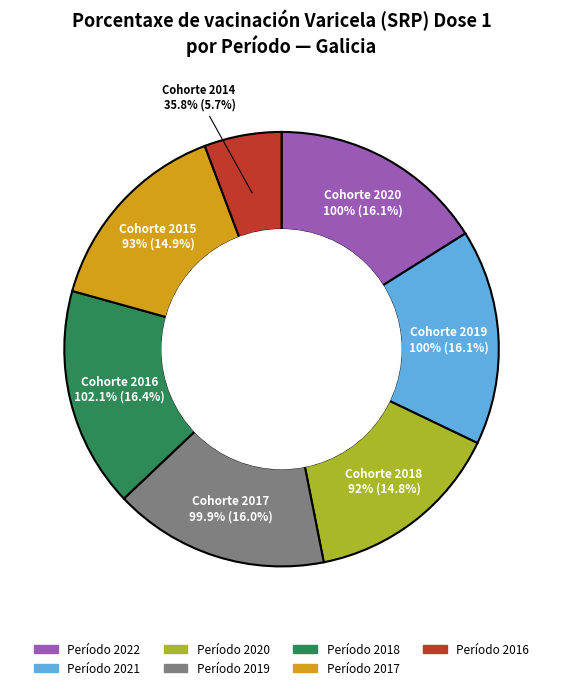

The 2022 slice represents 4% of the pie. True or false?

False